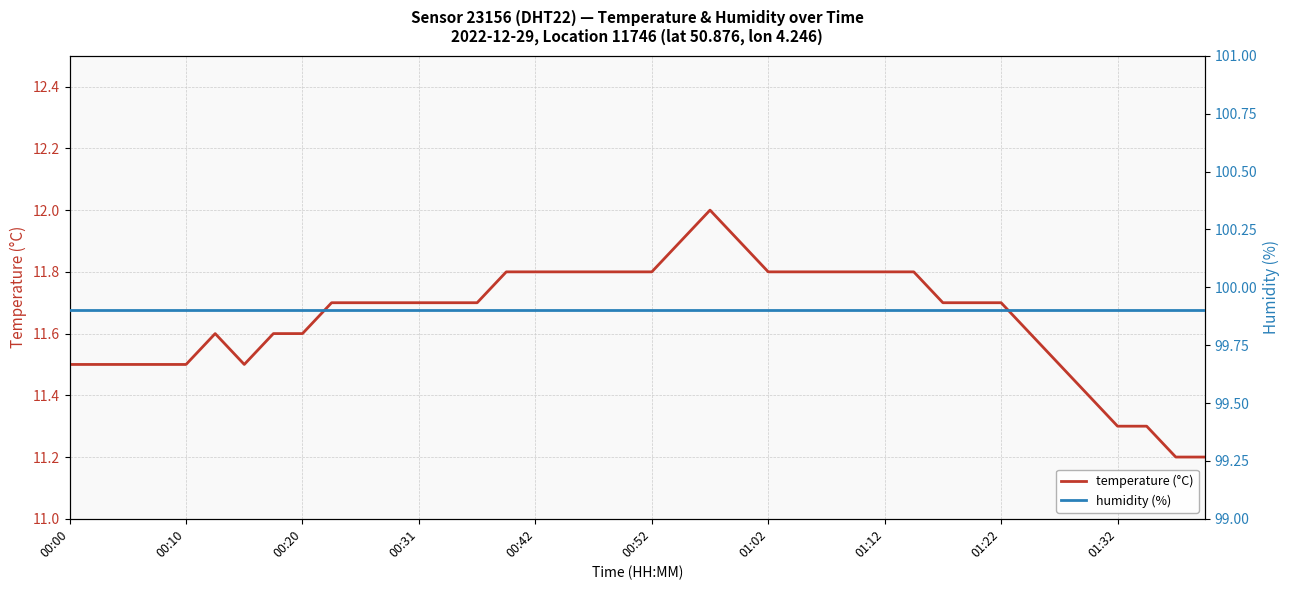

True or false: humidity (%) and temperature (°C) intersect in this chart.

False